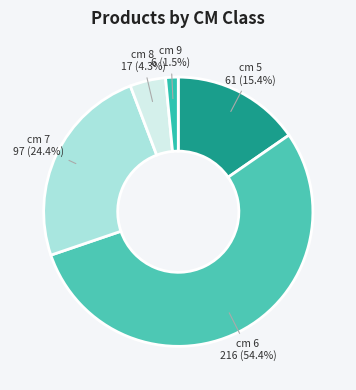

What is the ratio of the value at cm 6 to the value at cm 8?

12.7